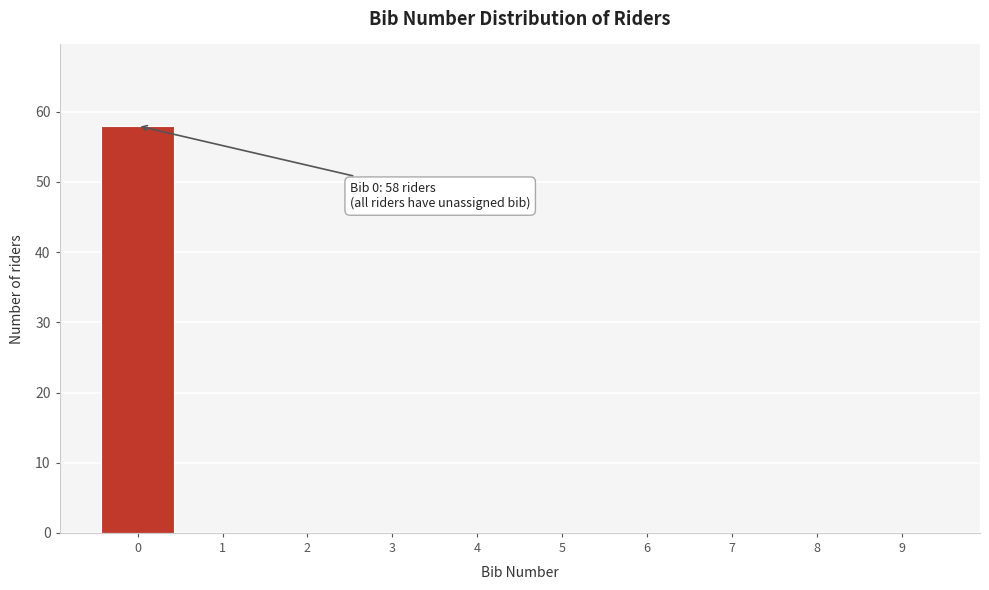

Reading right to left, extract all data points from this chart.

9=0	8=0	7=0	6=0	5=0	4=0	3=0	2=0	1=0	0=58